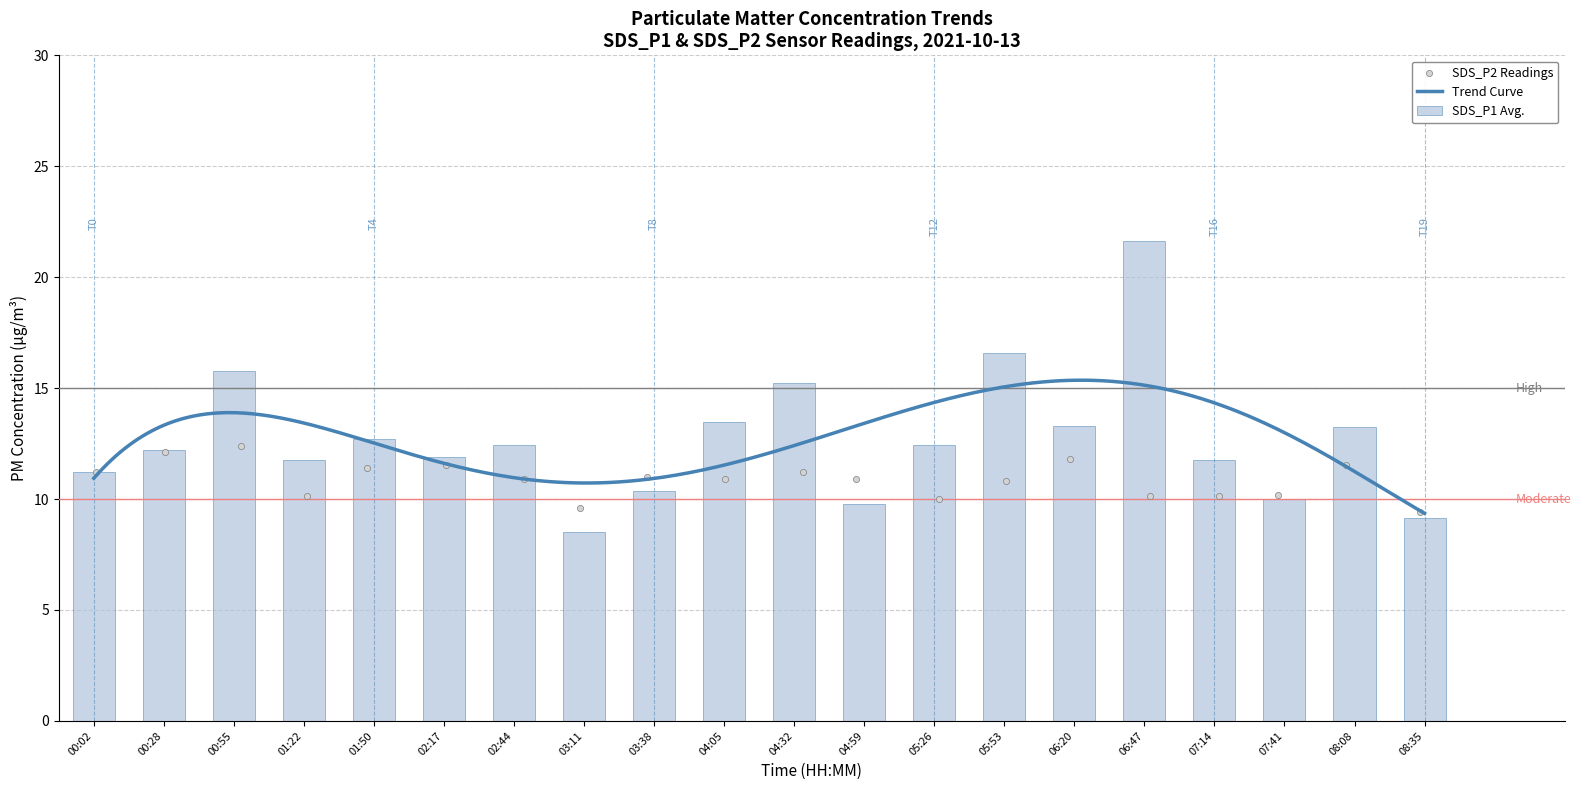

Which series has the largest total across all categories?

SDS_P1